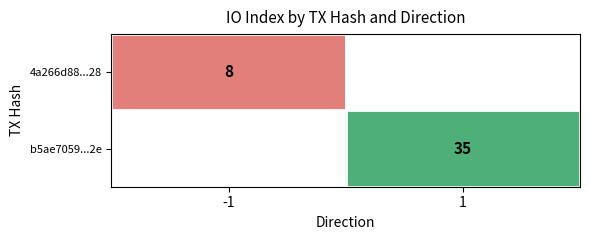

How many categories are shown in the chart?

2